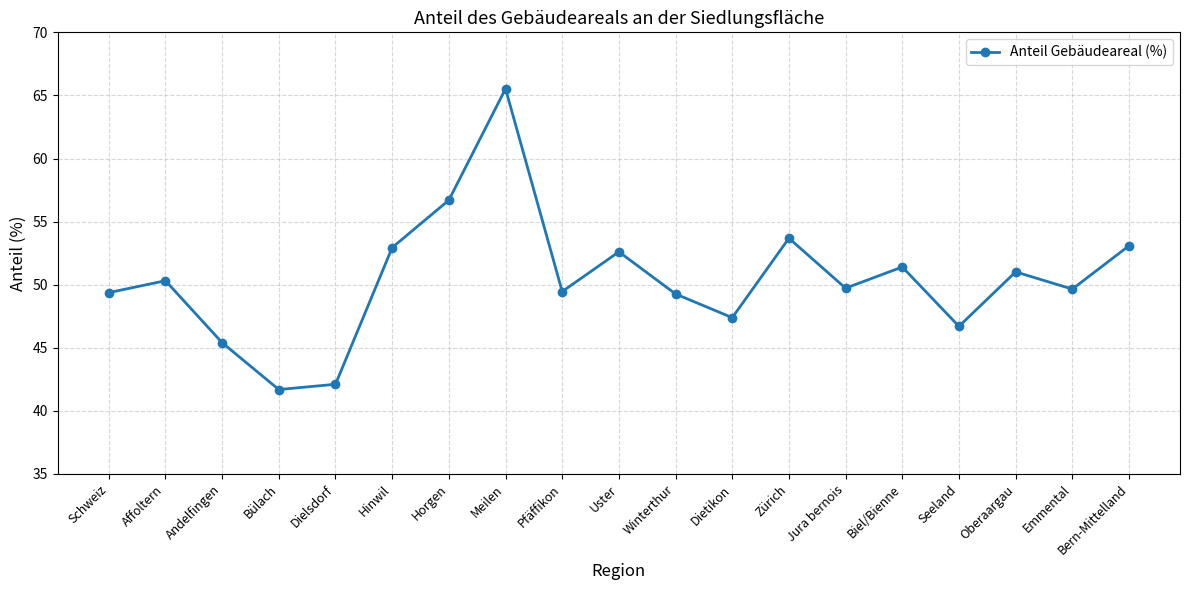

What is the sum of the values at Meilen and Andelfingen?

110.9